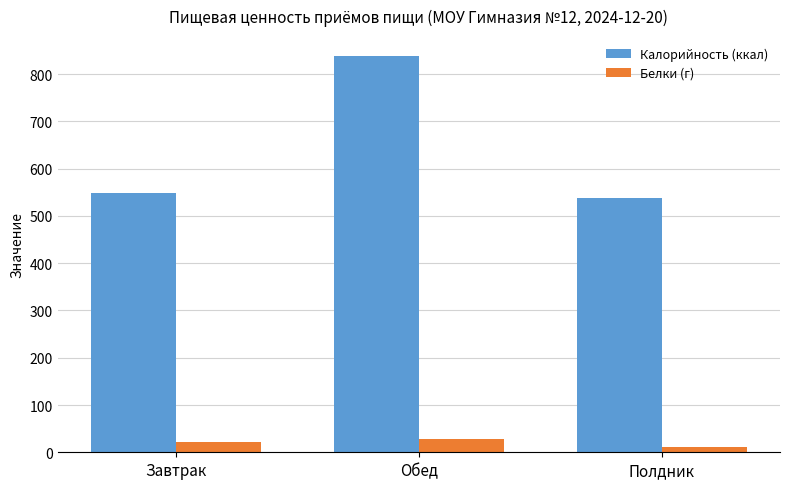

What is the label of the 2nd bar from the right?

Обед